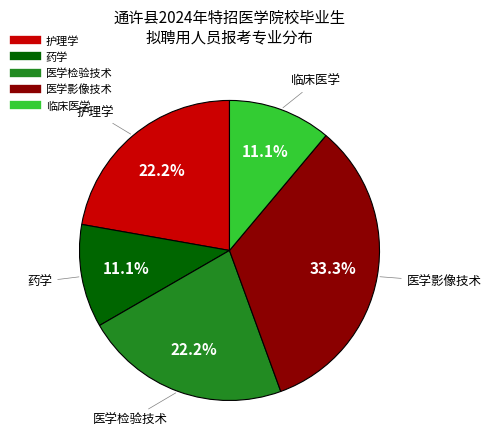

Is it true that 医学检验技术 is 10% of the pie?

False